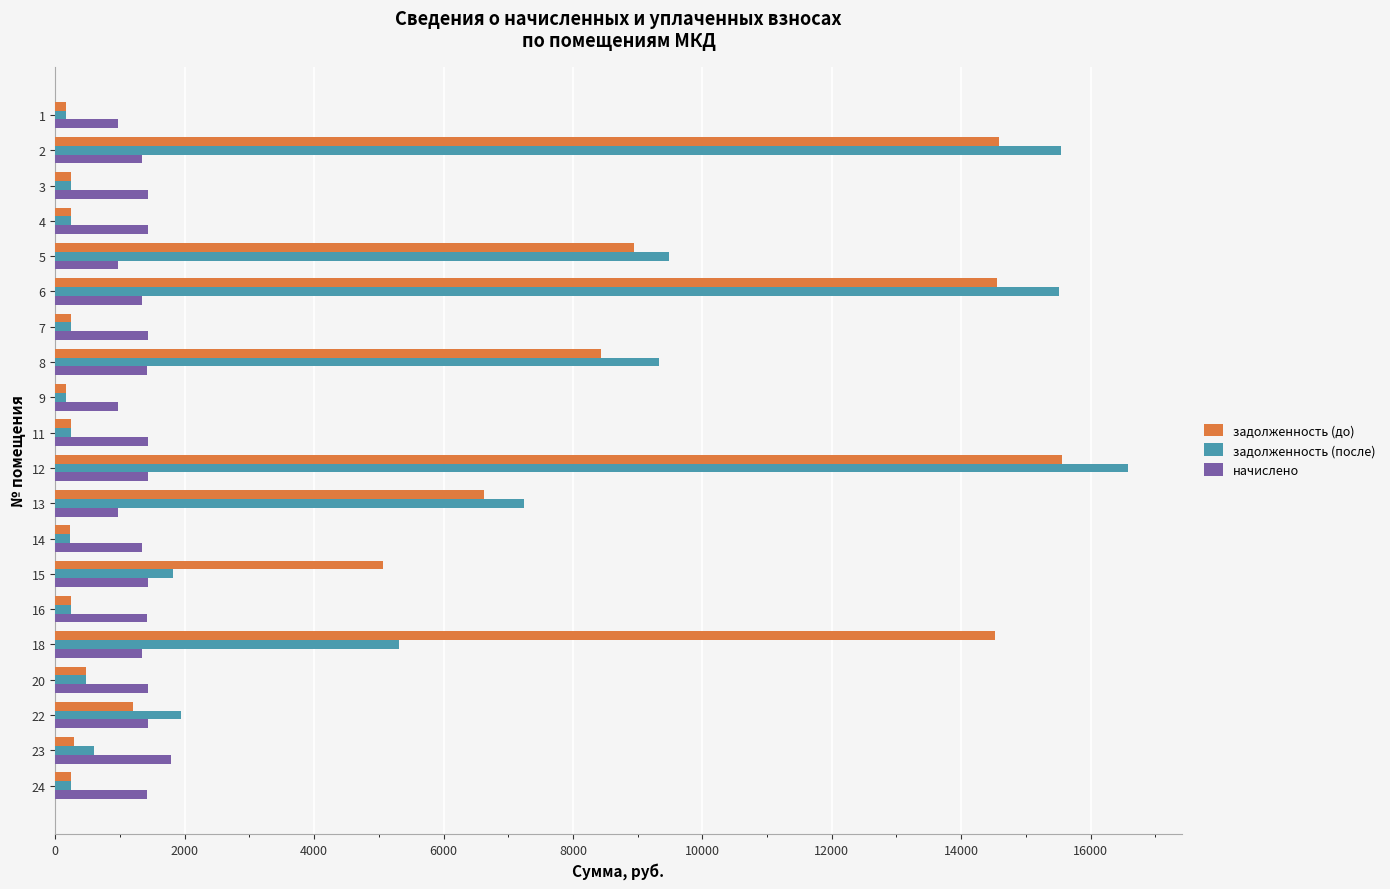

The value of задолженность (после) at 12 is 27914.9. True or false?

False